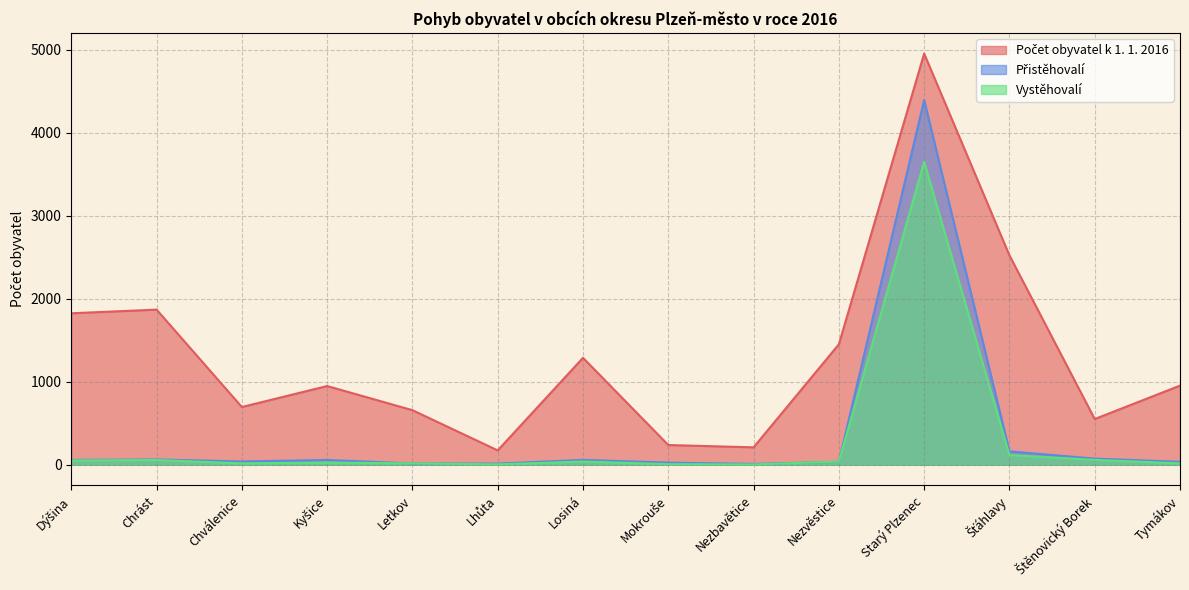

How many lines are shown in the chart?

3